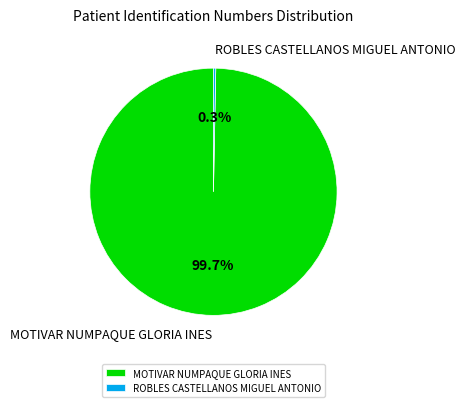

What is the ratio of the value at MOTIVAR NUMPAQUE GLORIA INES to the value at ROBLES CASTELLANOS MIGUEL ANTONIO?

333.6